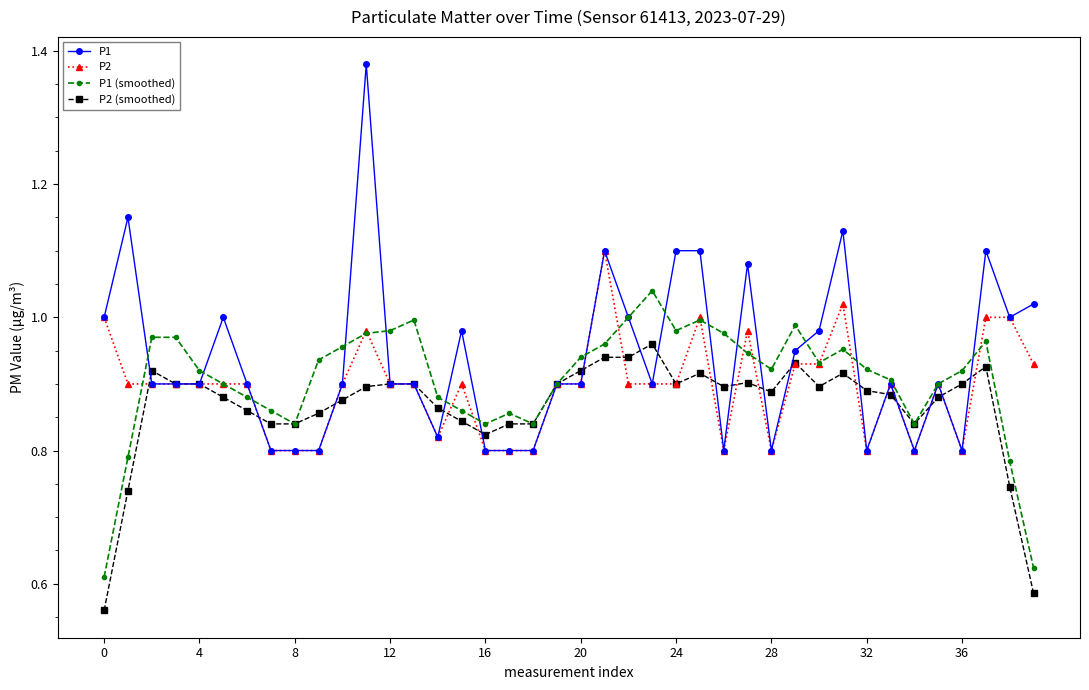

True or false: P1 (smoothed) has more than 0 points higher than both neighbors.

True